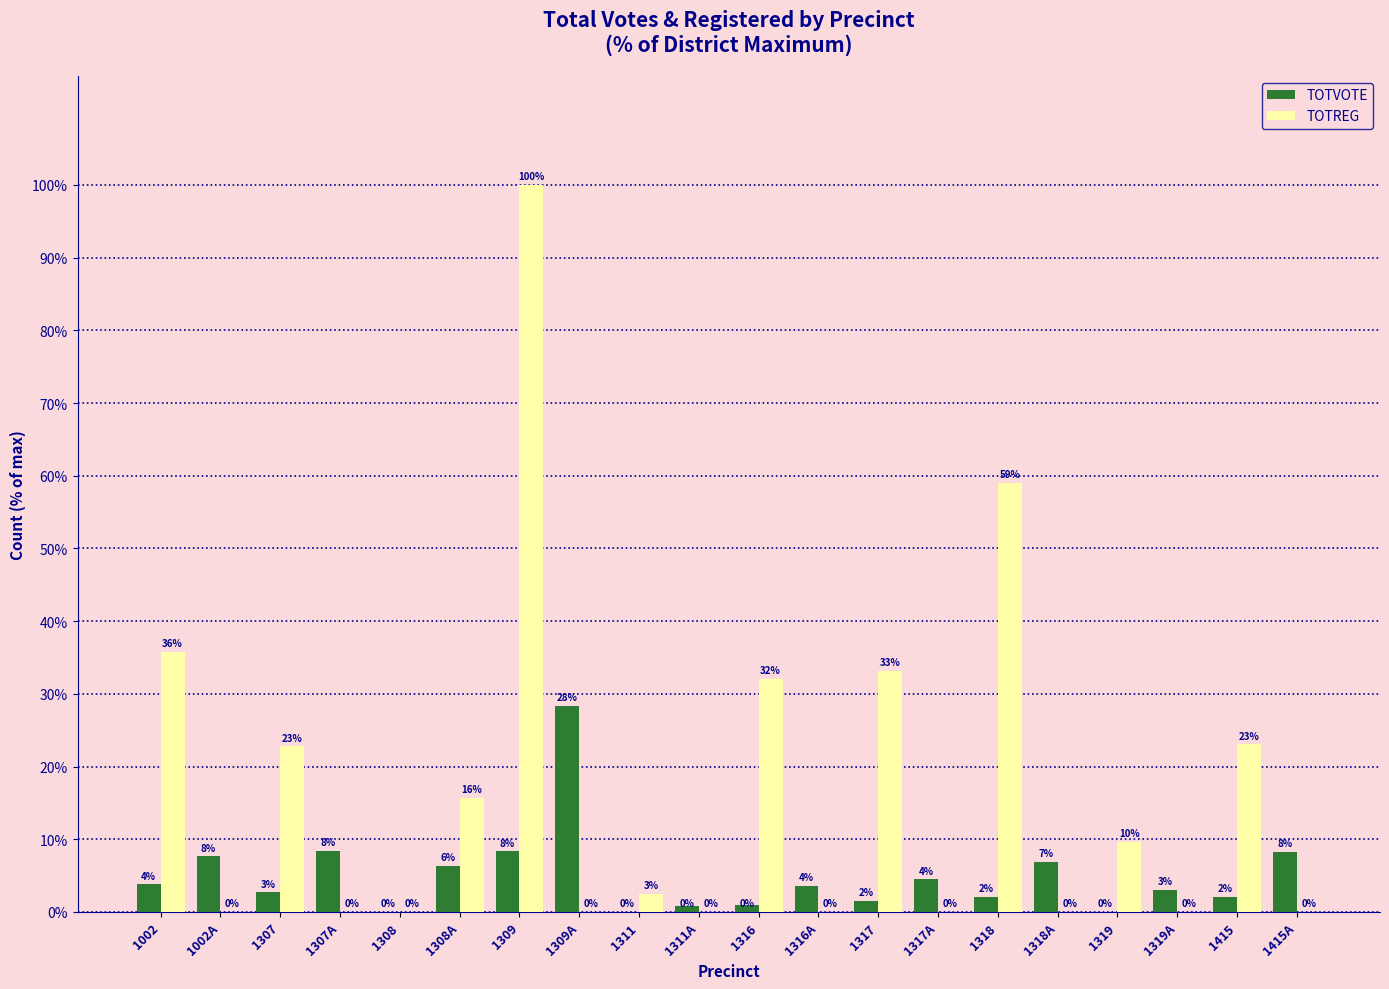

Is it true that TOTREG equals 44.3 at 1308?

False